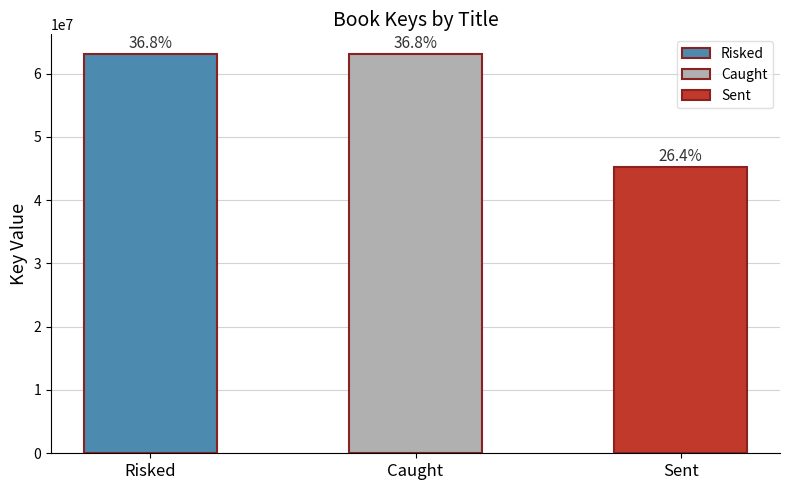

Does the chart contain stacked bars?

No